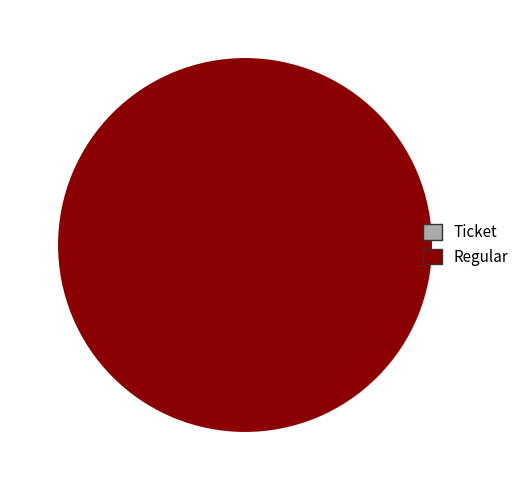

Is there any slice that represents more than half of the pie?

Yes